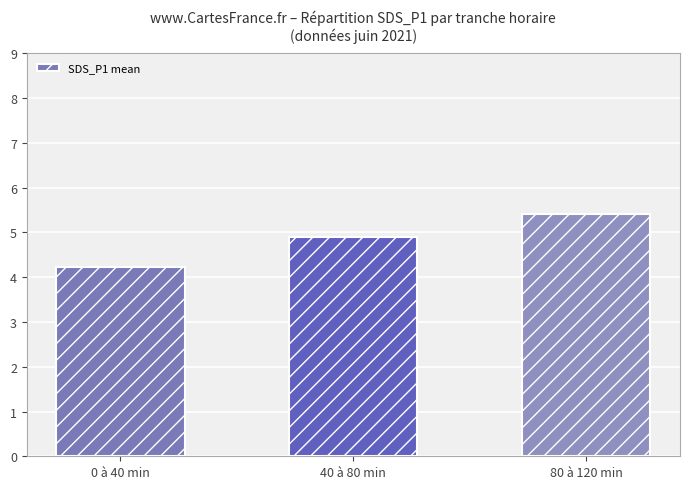

What is the difference between the maximum and minimum values?

1.2